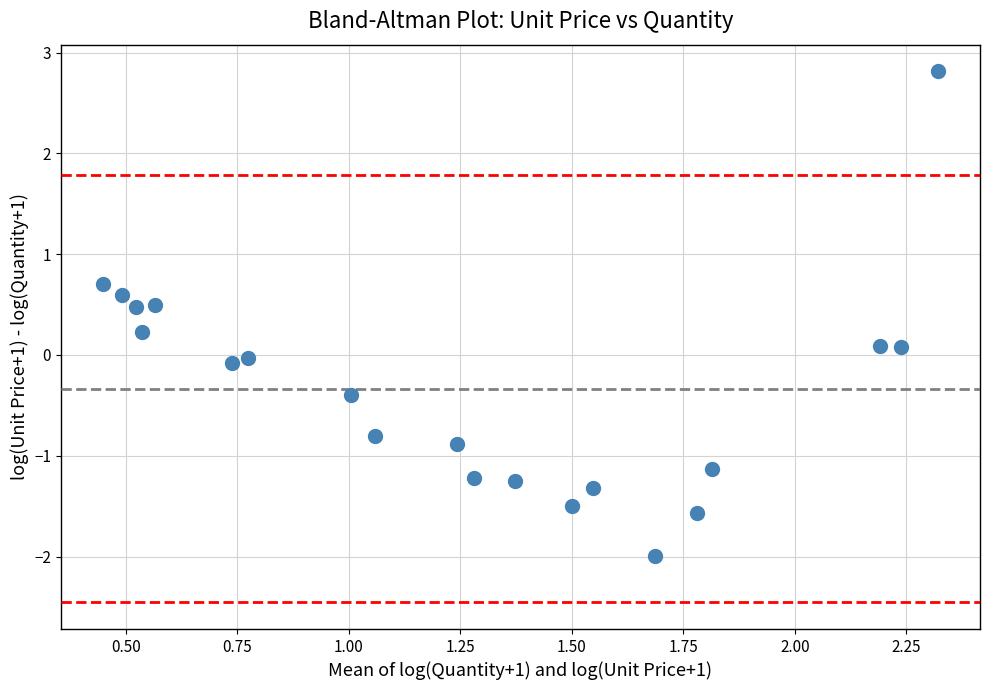

What is the range of X values (max minus min)?

1.9